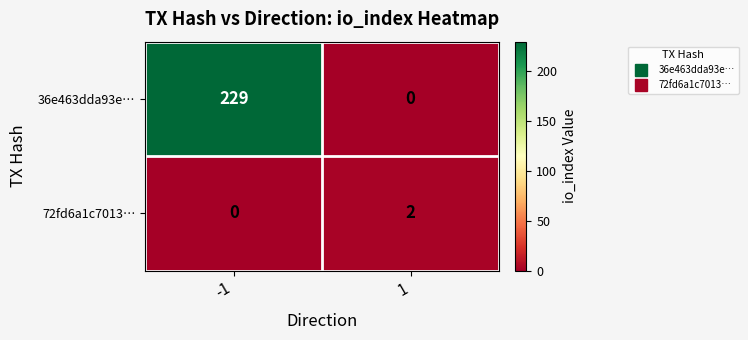

The 72fd6a1c7013… series shows 0 at -1. True or false?

True